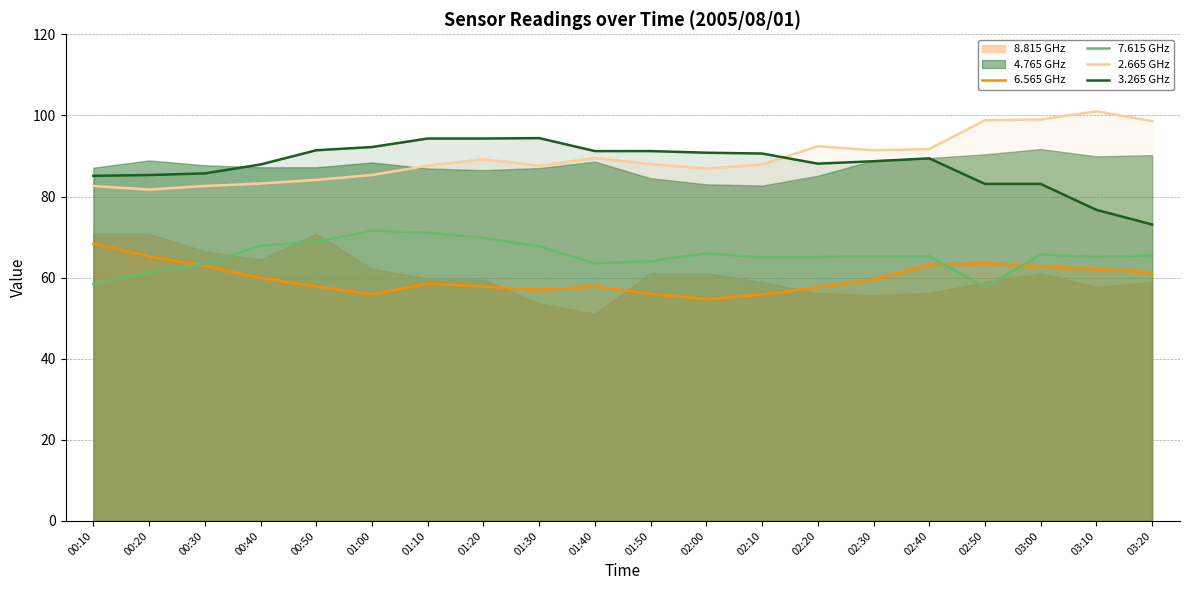

Rank the categories by 3.265 GHz value from highest to lowest.

01:30, 01:10, 01:20, 01:00, 00:50, 01:40, 01:50, 02:00, 02:10, 02:40, 02:30, 02:20, 00:40, 00:30, 00:20, 00:10, 02:50, 03:00, 03:10, 03:20